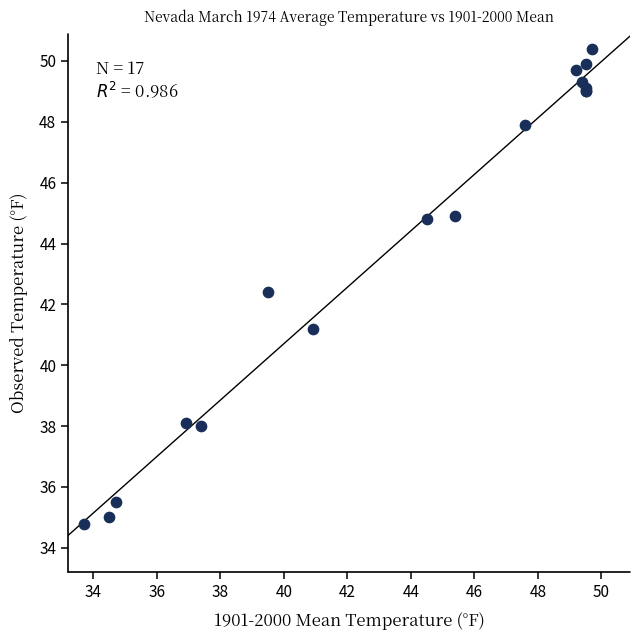

What Y value in the scatter plot is closest to 42?

42.4